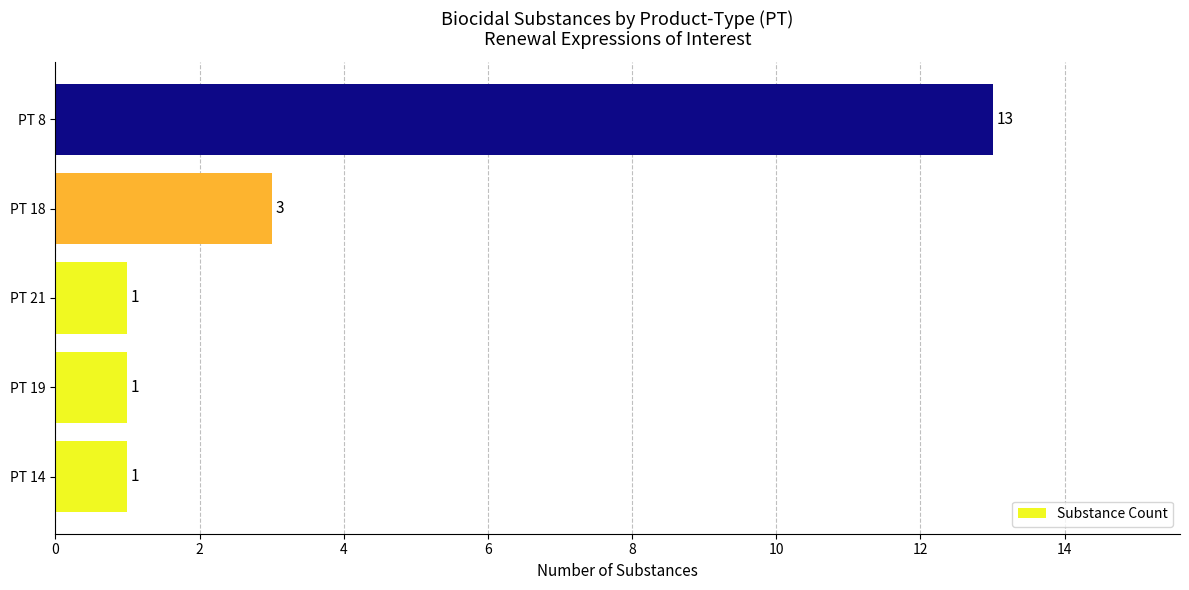

Are the bars grouped side by side (vs. stacked)?

No